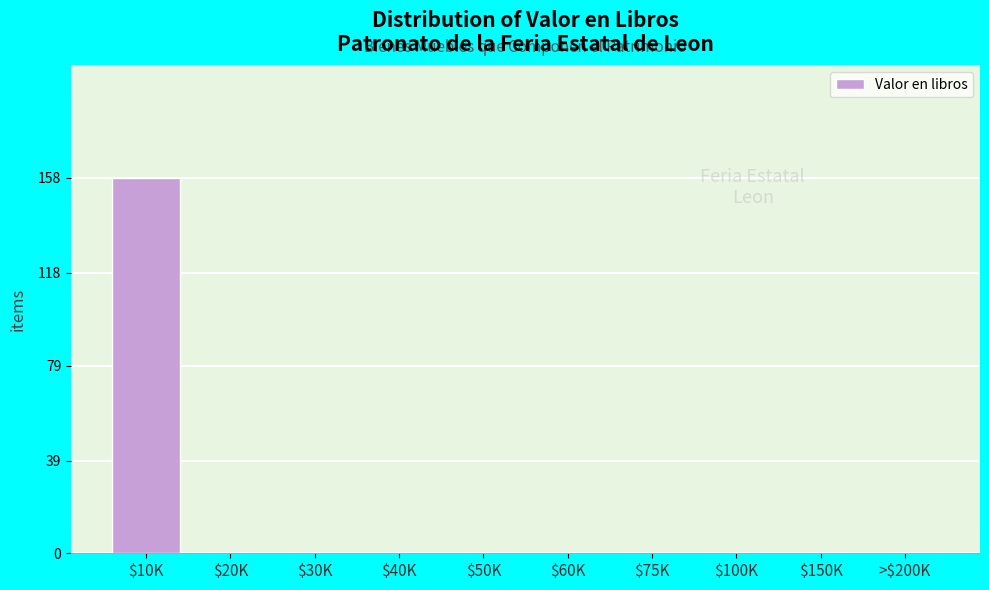

What is the sum of all values?

158